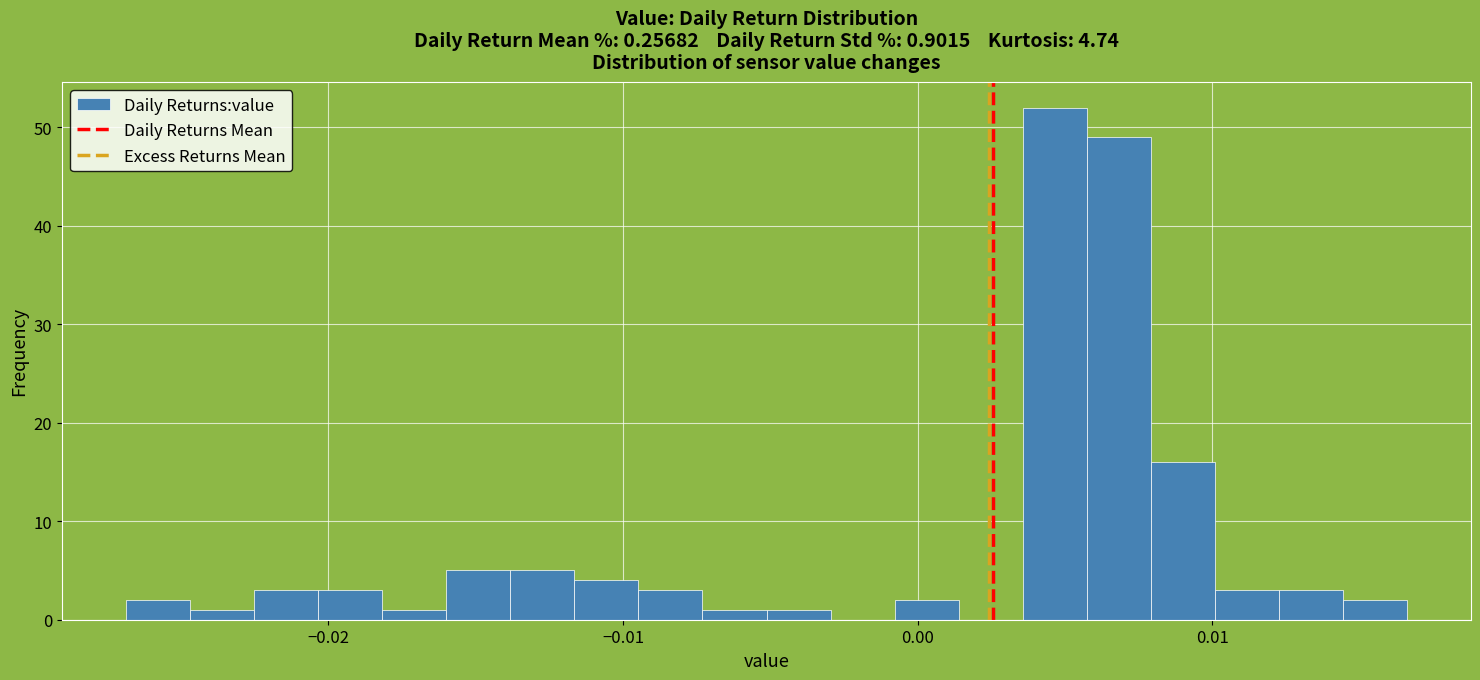

Around what value on the x-axis is the tallest bar? Give the approximate position of its centre, as read against the axis.

0.005